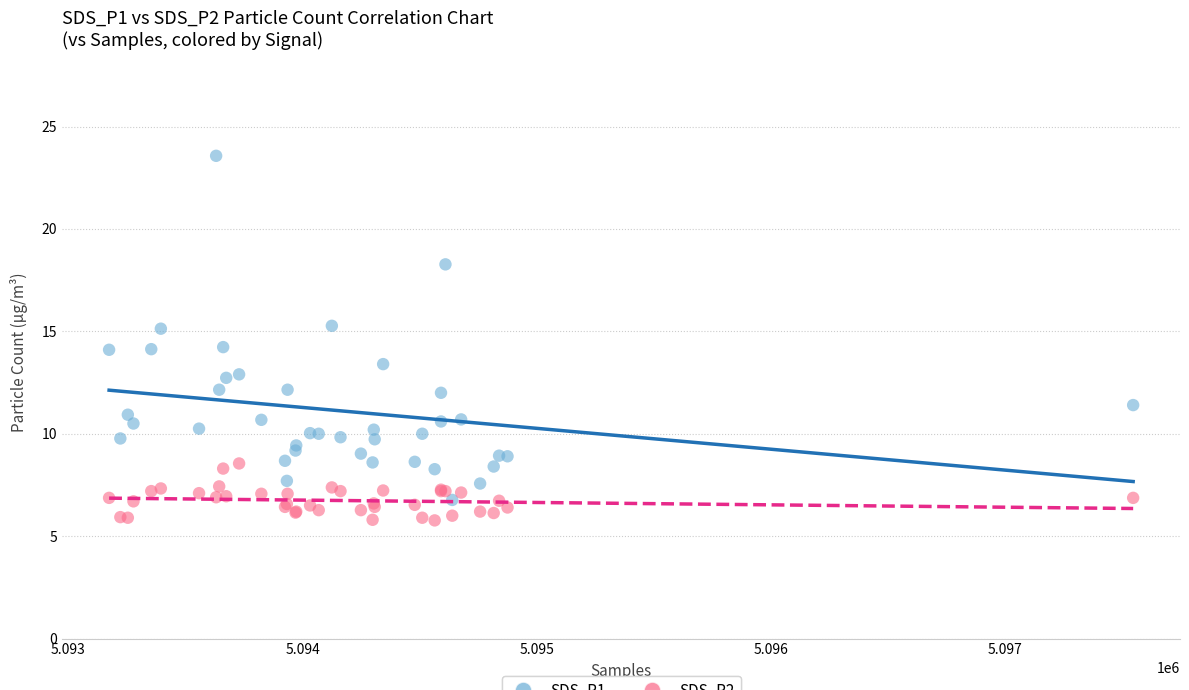

What are all the series names shown in the legend?

SDS_P1, SDS_P2